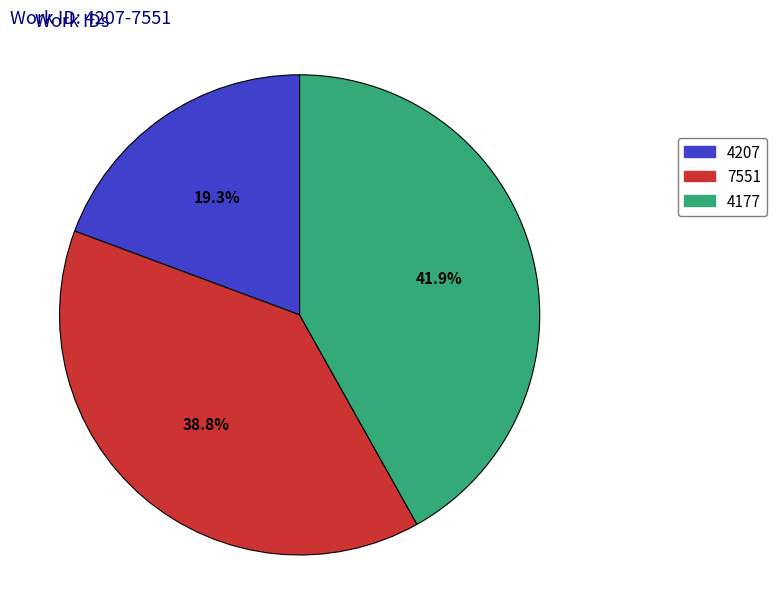

Which has a higher value, 4177 or 7551?

4177